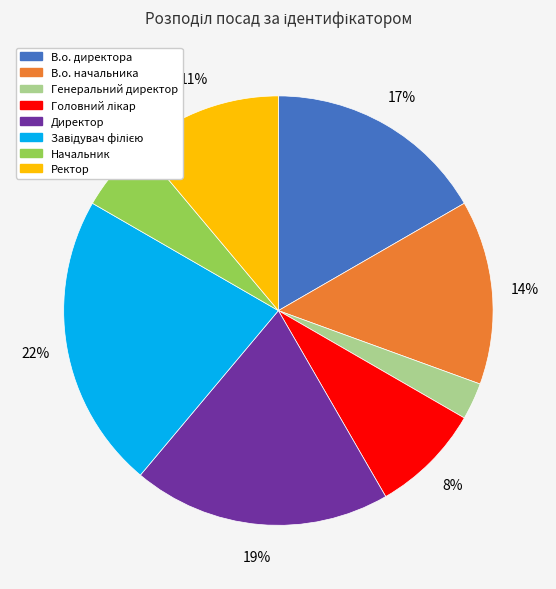

Which slice is the smallest?

Генеральний директор